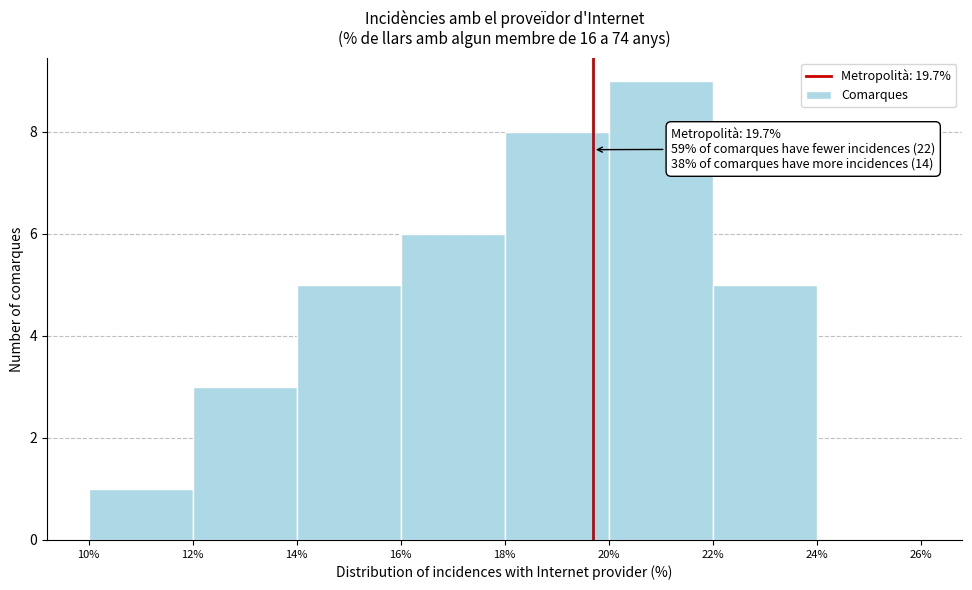

Which range on the x-axis has the tallest bar?

20% to 22%